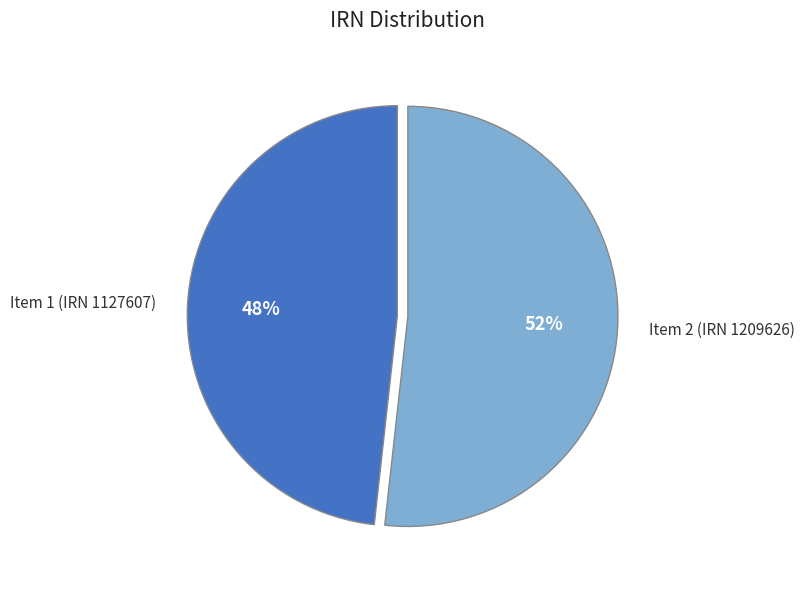

Between Item 1 (IRN 1127607) and Item 2 (IRN 1209626), which is larger?

Item 2 (IRN 1209626)